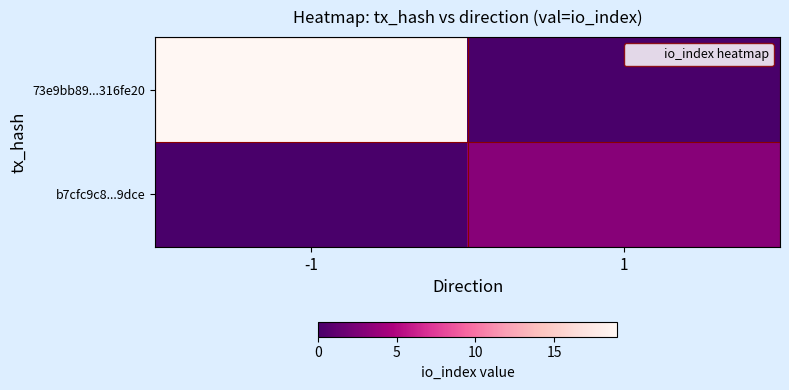

List the series in order of their overall mean, lowest first.

b7cfc9c8...9dce, 73e9bb89...316fe20